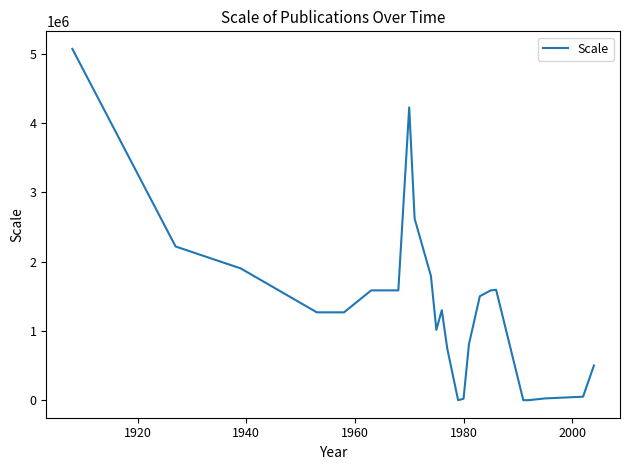

What is the difference between the maximum and minimum values?

5068800.0